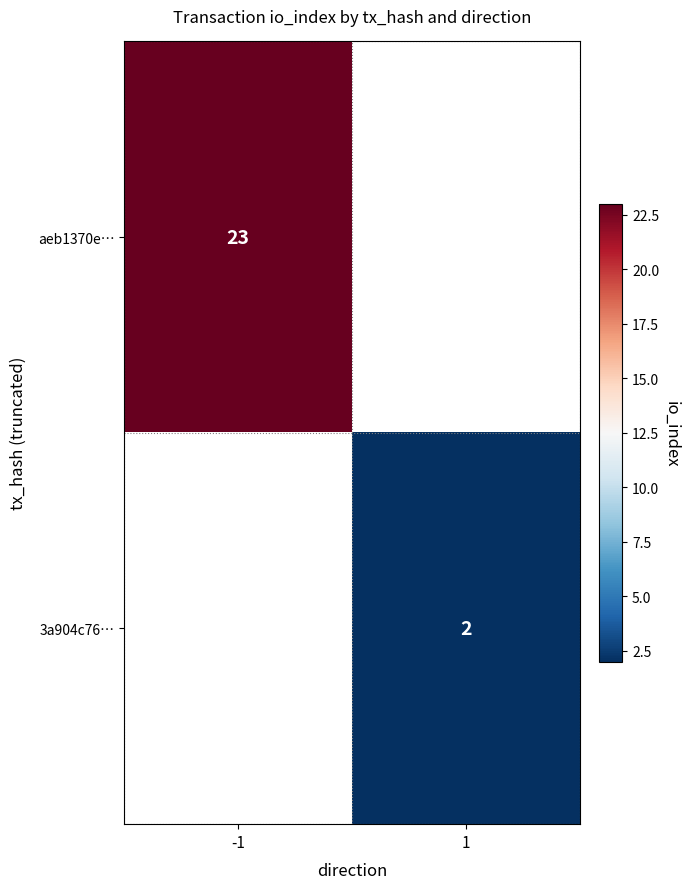

True or false: aeb1370e… has a value of 23 at -1.

True